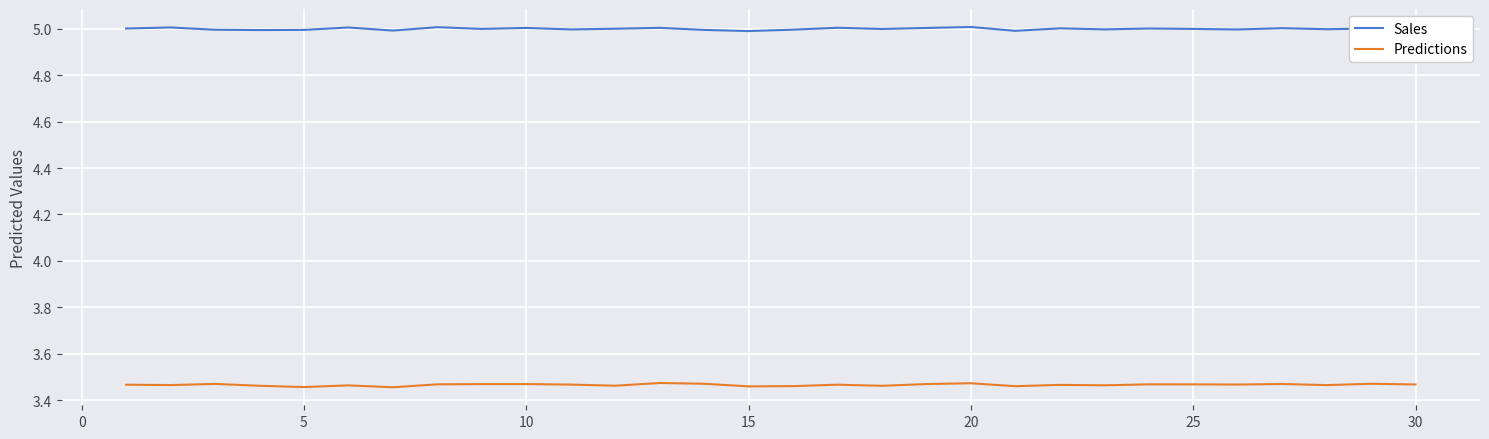

List the series in order of their overall mean, lowest first.

Predictions, Sales